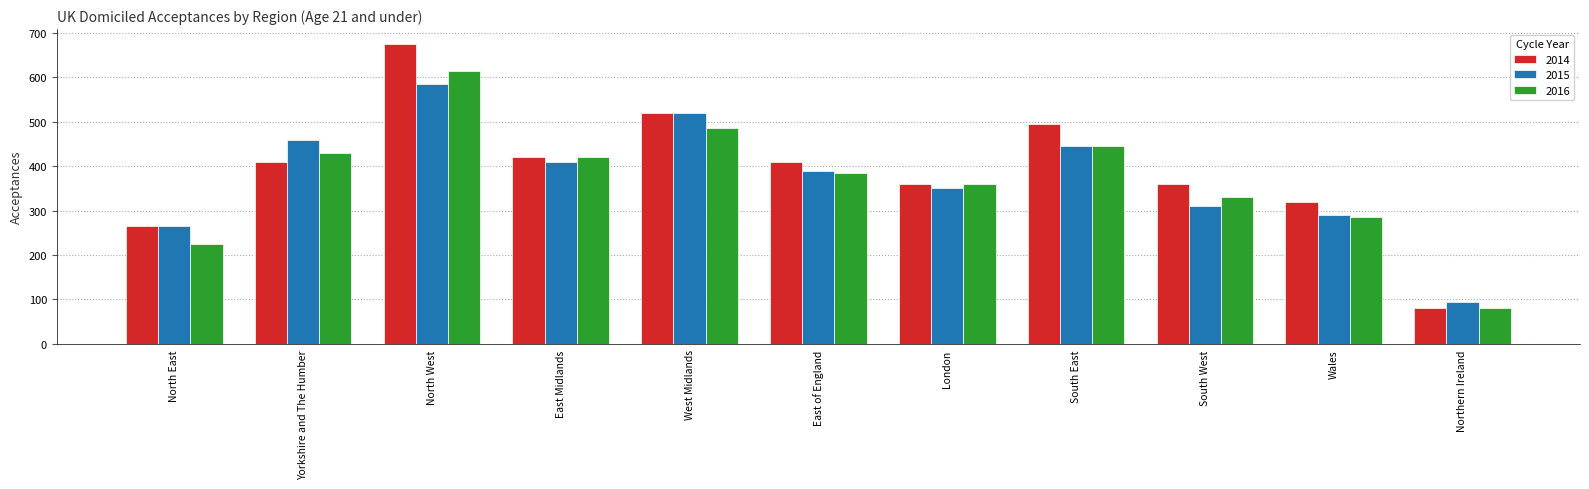

What is the spread (max minus min) of values at South West?

50